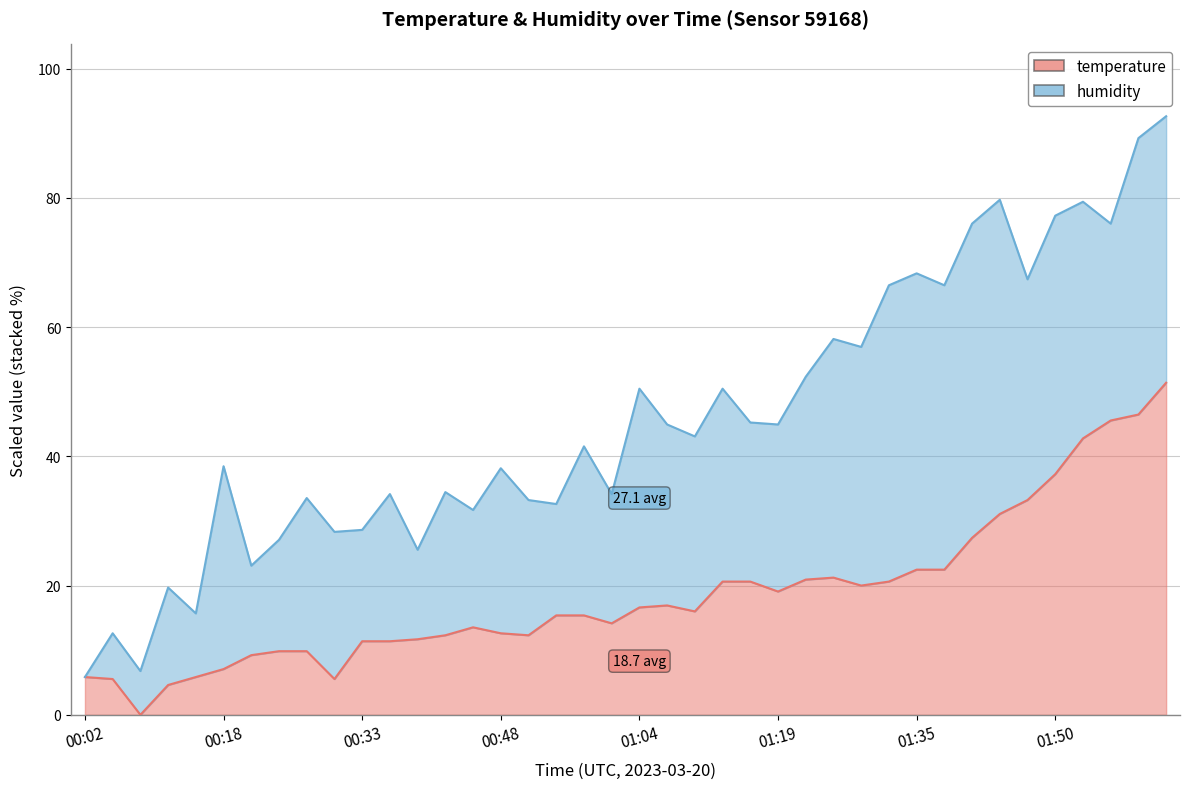

Reading right to left, what are all the values shown in this chart?

51.4	46.5	45.5	42.8	37.2	33.2	31.1	27.4	22.5	22.5	20.6	20.0	21.2	20.9	19.1	20.6	20.6	16.0	16.9	16.6	14.2	15.4	15.4	12.3	12.6	13.5	12.3	11.7	11.4	11.4	5.5	9.8	9.8	9.2	7.1	5.8	4.6	0.0	5.5	5.8